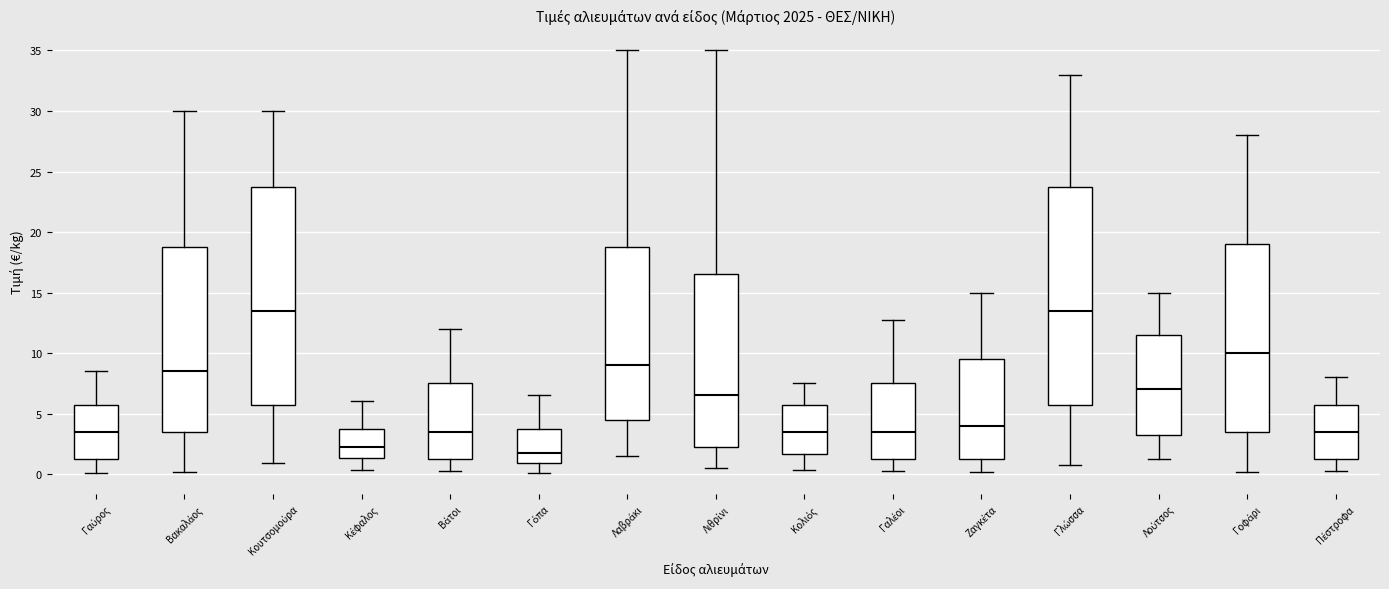

Reading left to right, read every box against the y-axis: the position of its median line, the range the box covers, and the ends of its whiskers. The values are not printed on the chart, so give them approximately, as read against the axis.

Γαύρος: median 3.5, box 1.5 to 6.0, whiskers 0.0 to 8.5
Βακαλάος: median 8.5, box 3.5 to 19.0, whiskers 0.0 to 30.0
Κουτσομούρα: median 13.5, box 6.0 to 24.0, whiskers 1.0 to 30.0
Κέφαλος: median 2.5, box 1.5 to 4.0, whiskers 0.5 to 6.0
Βάτοι: median 3.5, box 1.5 to 7.5, whiskers 0.5 to 12.0
Γόπα: median 2.0, box 1.0 to 4.0, whiskers 0.0 to 6.5
Λαβράκι: median 9.0, box 4.5 to 19.0, whiskers 1.5 to 35.0
Λιθρίνι: median 6.5, box 2.5 to 16.5, whiskers 0.5 to 35.0
Κολιός: median 3.5, box 1.5 to 6.0, whiskers 0.5 to 7.5
Γαλέοι: median 3.5, box 1.5 to 7.5, whiskers 0.5 to 13.0
Ζαγκέτα: median 4.0, box 1.5 to 9.5, whiskers 0.0 to 15.0
Γλώσσα: median 13.5, box 6.0 to 24.0, whiskers 0.5 to 33.0
Λούτσος: median 7.0, box 3.5 to 11.5, whiskers 1.5 to 15.0
Γοφάρι: median 10.0, box 3.5 to 19.0, whiskers 0.0 to 28.0
Πέστροφα: median 3.5, box 1.5 to 6.0, whiskers 0.0 to 8.0